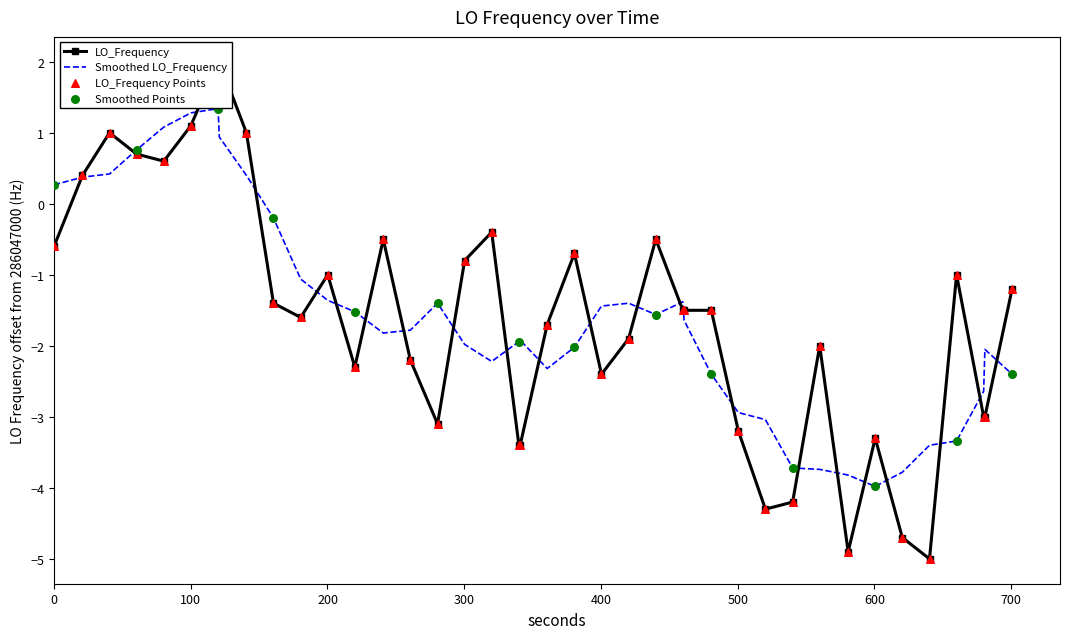

What is the maximum value for Smoothed LO_Frequency?

1.3